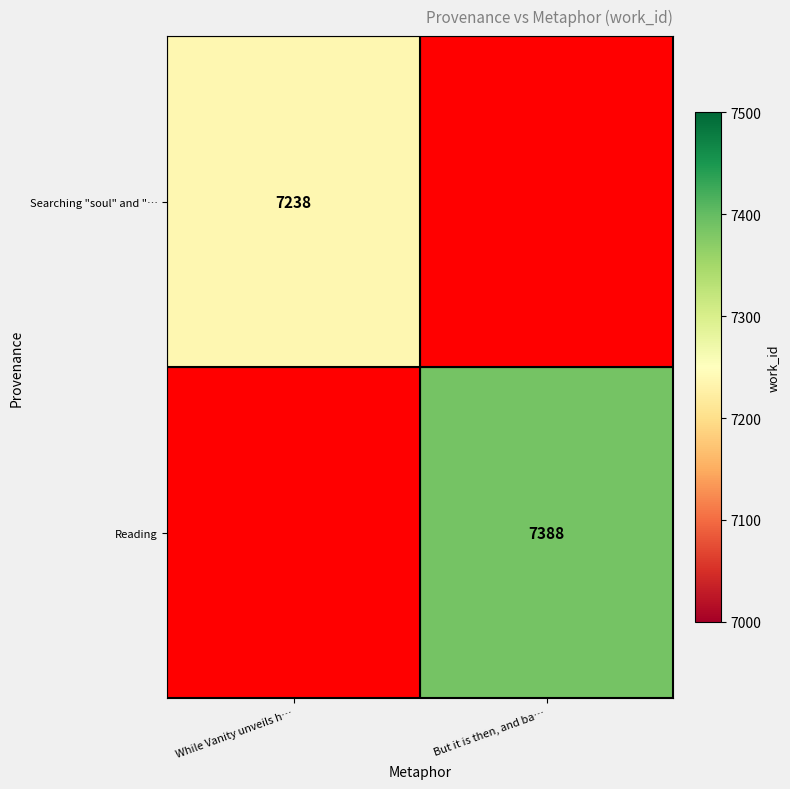

Is the value of Reading at But it is then, and ba… greater than the value of Searching "soul" and "… at While Vanity unveils h…?

Yes